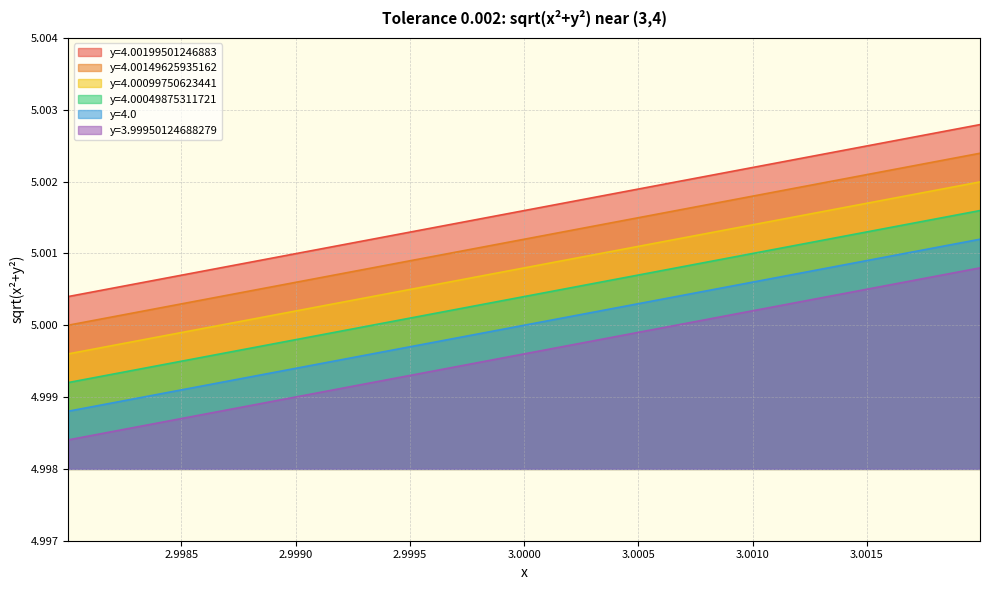

Which label corresponds to the largest value in the chart?

3.00199501246883